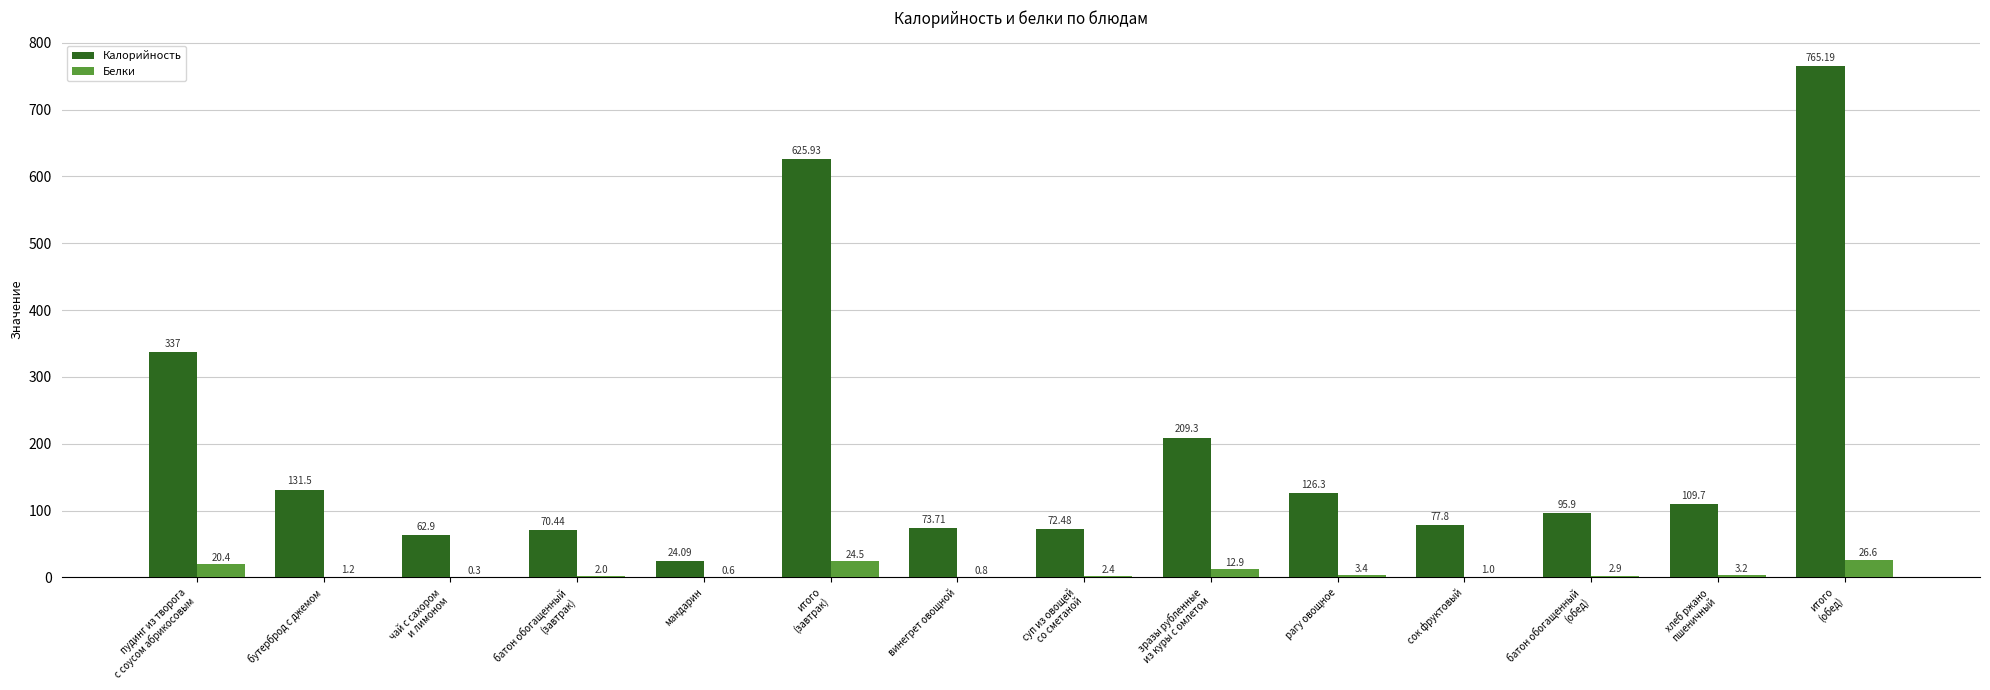

Read the Белки value at мандарин.

0.6